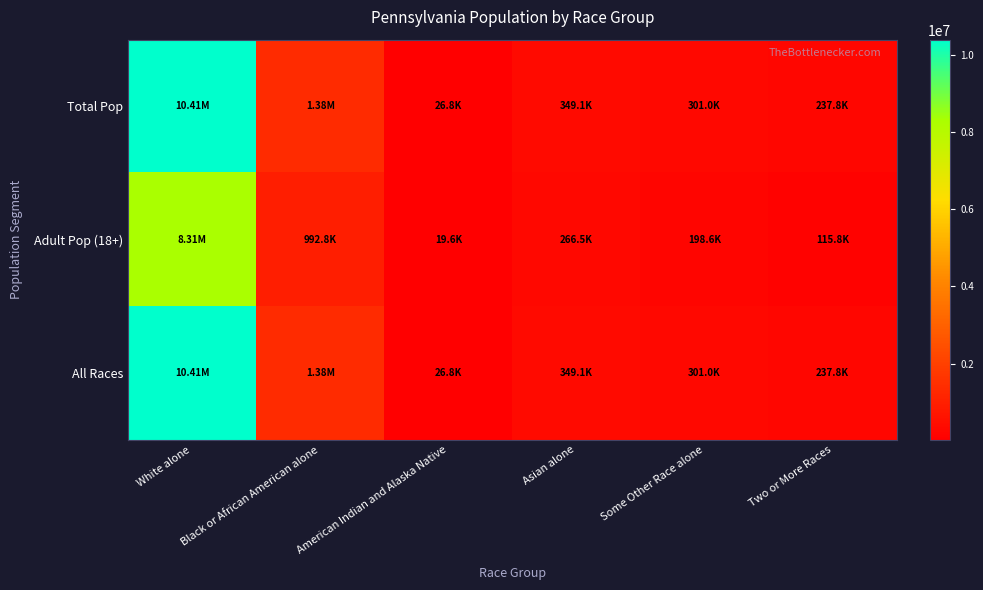

How many distinct data groups are displayed?

3